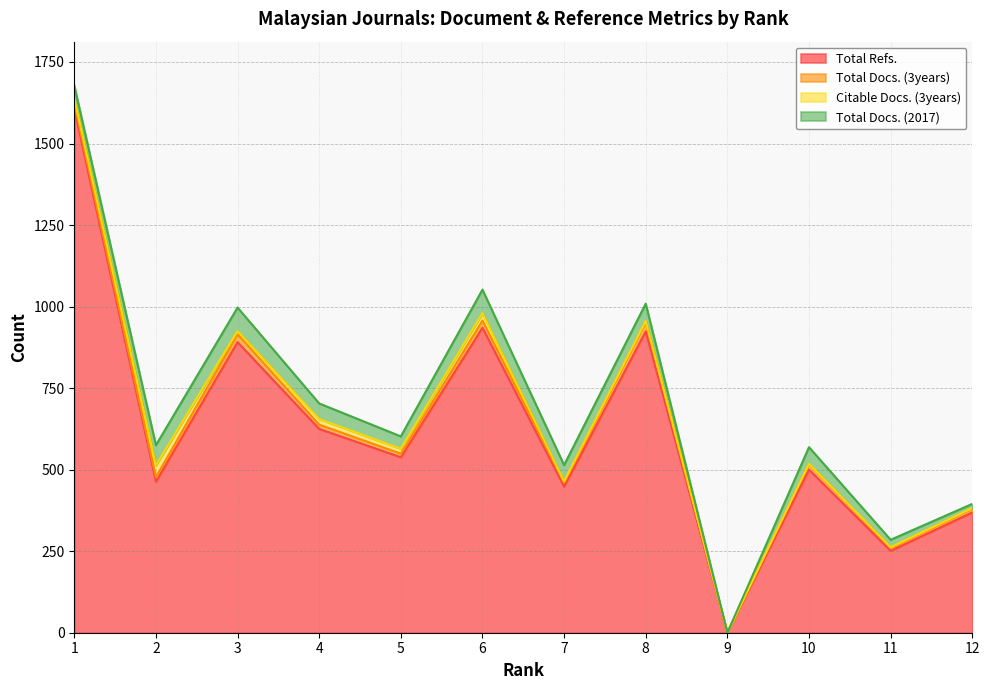

True or false: Total Docs. (3years) and Total Docs. (2017) intersect in this chart.

False